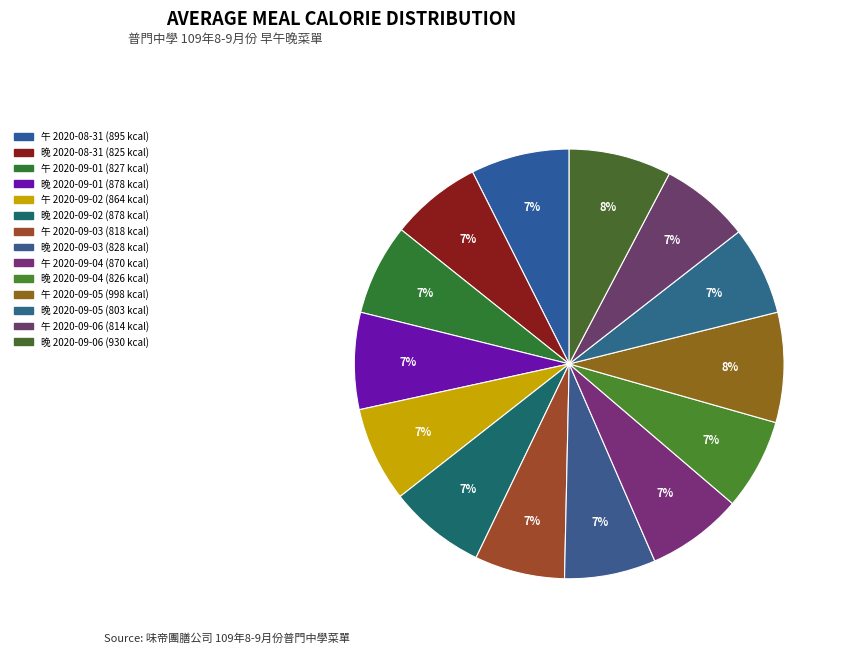

What percentage is the 晚 2020-09-05 slice, to the nearest percent?

7%